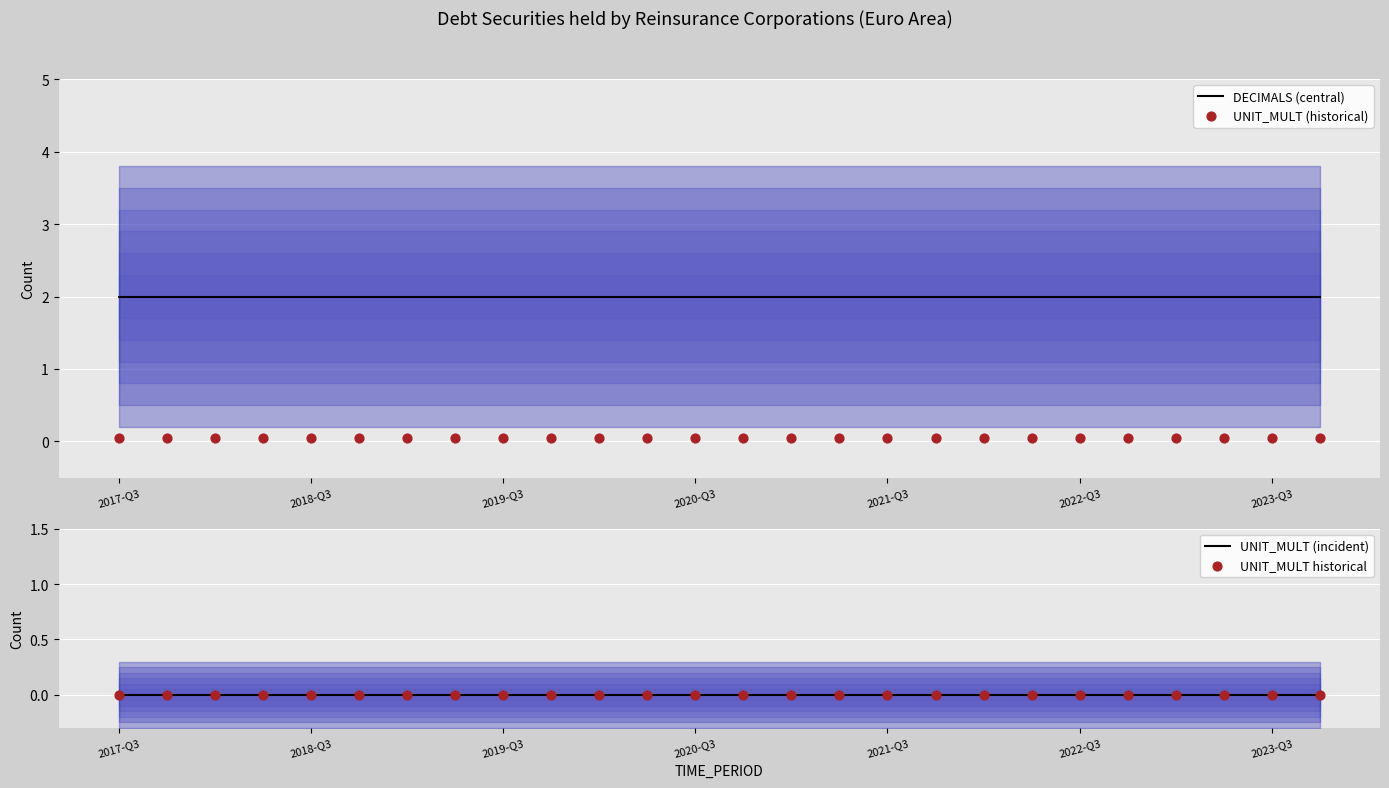

Which series has the largest Y range (max minus min)?

DECIMALS (central)